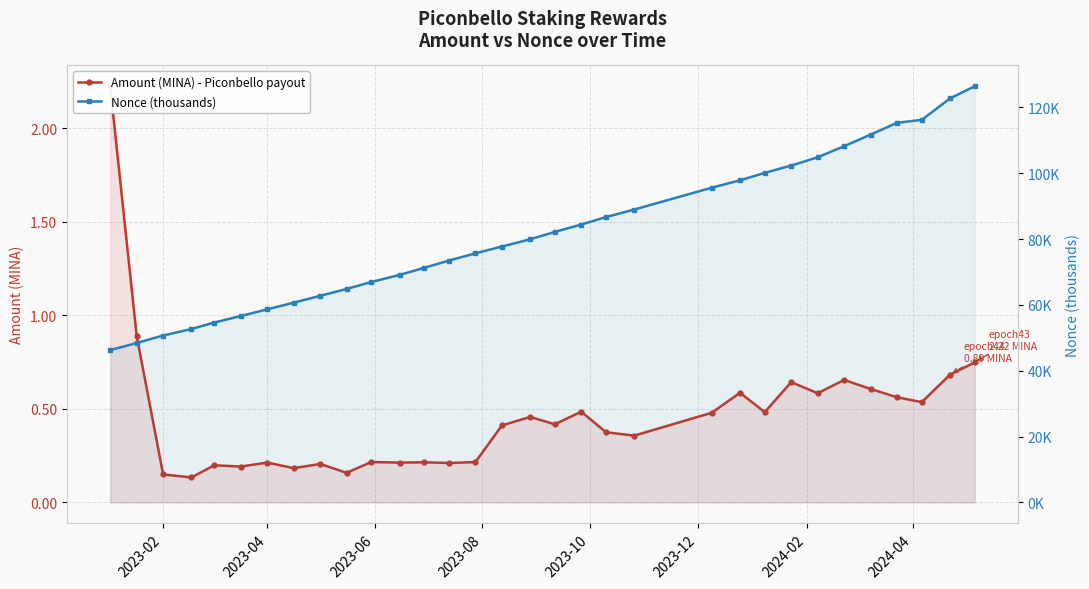

Reading left to right, what are all the values shown in this chart?

Amount (MINA) - Piconbello payout: 2.2	0.9	0.1	0.1	0.2	0.2	0.2	0.2	0.2	0.2	0.2	0.2	0.2	0.2	0.2	0.4	0.5	0.4	0.5	0.4	0.4	0.5	0.6	0.5	0.6	0.6	0.7	0.6	0.6	0.5	0.7	0.7
Nonce (thousands): 46.3	48.4	50.7	52.7	54.7	56.6	58.7	60.7	62.8	64.9	67.0	69.1	71.3	73.5	75.7	77.7	80.0	82.2	84.4	86.7	89.0	95.6	97.9	100.1	102.4	104.9	108.2	111.8	115.4	116.2	122.7	126.5